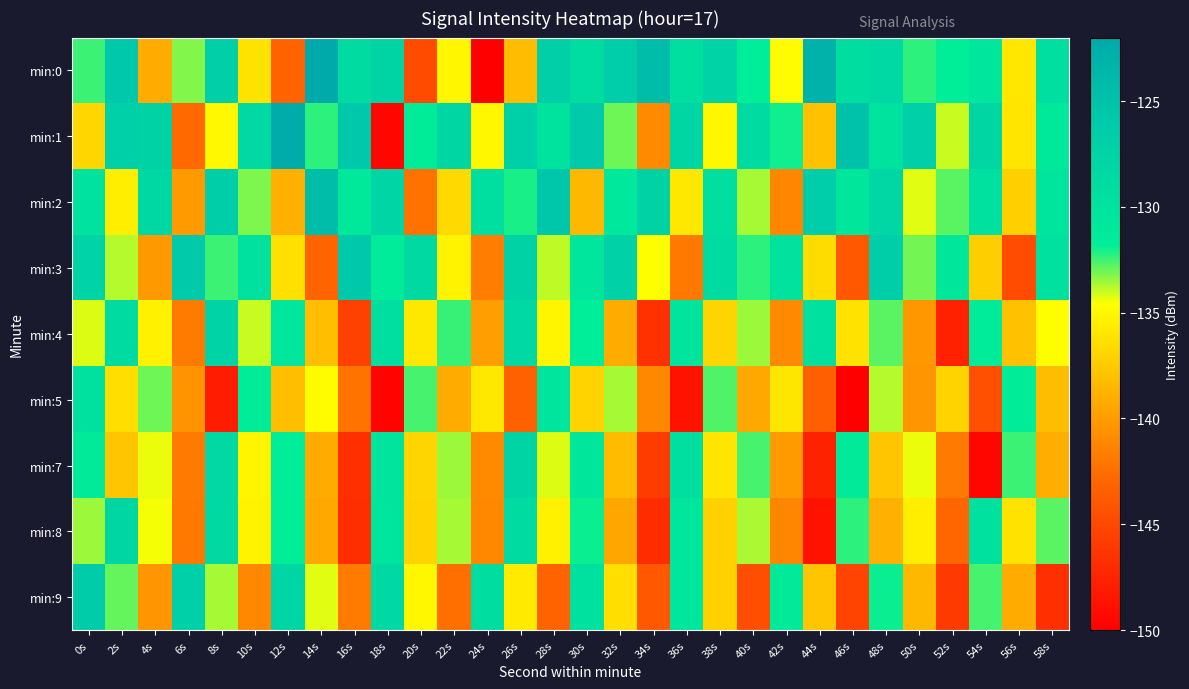

Reading right to left, list all the values displayed in this chart.

min:0: 58s=-129.2	56s=-135.9	54s=-130.5	52s=-131.8	50s=-132.3	48s=-128.5	46s=-129.2	44s=-123.1	42s=-134.8	40s=-131.7	38s=-127.4	36s=-129.5	34s=-124.5	32s=-126.5	30s=-129.1	28s=-126.7	26s=-138.3	24s=-149.9	22s=-135.0	20s=-144.8	18s=-127.5	16s=-128.9	14s=-122.0	12s=-143.2	10s=-136.2	8s=-126.9	6s=-133.2	4s=-139.2	2s=-125.8	0s=-132.5
min:1: 58s=-131.0	56s=-136.0	54s=-128.0	52s=-134.0	50s=-127.0	48s=-130.0	46s=-125.0	44s=-138.0	42s=-132.0	40s=-129.0	38s=-135.0	36s=-128.0	34s=-141.0	32s=-133.0	30s=-126.0	28s=-130.0	26s=-127.0	24s=-135.0	22s=-128.0	20s=-131.5	18s=-149.5	16s=-125.8	14s=-132.3	12s=-122.3	10s=-128.5	8s=-135.0	6s=-142.8	4s=-127.2	2s=-126.9	0s=-136.8
min:2: 58s=-130.4	56s=-137.2	54s=-129.6	52s=-132.8	50s=-134.3	48s=-128.1	46s=-130.7	44s=-126.4	42s=-141.2	40s=-133.6	38s=-129.2	36s=-135.8	34s=-127.3	32s=-130.9	30s=-138.5	28s=-125.6	26s=-132.1	24s=-129.4	22s=-136.7	20s=-142.3	18s=-127.8	16s=-131.0	14s=-124.5	12s=-138.9	10s=-133.2	8s=-126.7	6s=-140.1	4s=-128.3	2s=-135.5	0s=-130.0
min:3: 58s=-129.5	56s=-144.7	54s=-137.3	52s=-130.7	50s=-133.1	48s=-126.6	46s=-143.9	44s=-136.5	42s=-129.9	40s=-132.3	38s=-128.8	36s=-142.0	34s=-134.6	32s=-127.1	30s=-130.5	28s=-133.9	26s=-127.3	24s=-141.7	22s=-135.2	20s=-128.6	18s=-131.4	16s=-125.8	14s=-143.1	12s=-136.3	10s=-129.7	8s=-132.5	6s=-126.1	4s=-140.2	2s=-133.8	0s=-127.5
min:4: 58s=-134.6	56s=-138.0	54s=-131.4	52s=-147.7	50s=-140.3	48s=-132.8	46s=-136.2	44s=-129.6	42s=-141.0	40s=-133.5	38s=-136.9	36s=-130.3	34s=-146.6	32s=-139.2	30s=-131.7	28s=-135.1	26s=-128.5	24s=-139.9	22s=-132.4	20s=-135.8	18s=-129.2	16s=-145.5	14s=-138.1	12s=-130.6	10s=-134.0	8s=-127.4	6s=-141.8	4s=-135.3	2s=-128.7	0s=-134.2
min:5: 58s=-138.2	56s=-131.6	54s=-144.5	52s=-137.0	50s=-140.4	48s=-133.8	46s=-150.9	44s=-143.4	42s=-135.9	40s=-139.3	38s=-132.7	36s=-148.6	34s=-141.1	32s=-133.6	30s=-137.0	28s=-130.4	26s=-143.3	24s=-135.8	22s=-139.2	20s=-132.6	18s=-149.7	16s=-142.2	14s=-134.7	12s=-138.1	10s=-131.5	8s=-148.0	6s=-140.5	4s=-133.0	2s=-136.4	0s=-129.8
min:7: 58s=-139.1	56s=-132.5	54s=-149.4	52s=-141.9	50s=-134.4	48s=-137.8	46s=-131.2	44s=-147.6	42s=-140.1	40s=-132.6	38s=-136.0	36s=-129.4	34s=-145.8	32s=-138.3	30s=-130.8	28s=-134.2	26s=-127.6	24s=-141.0	22s=-133.5	20s=-136.9	18s=-130.3	16s=-146.7	14s=-139.2	12s=-131.7	10s=-135.1	8s=-128.5	6s=-141.9	4s=-134.4	2s=-137.8	0s=-131.2
min:8: 58s=-132.8	56s=-136.2	54s=-129.6	52s=-143.0	50s=-135.5	48s=-138.9	46s=-132.3	44s=-148.7	42s=-141.2	40s=-133.7	38s=-137.1	36s=-130.5	34s=-146.9	32s=-139.4	30s=-131.9	28s=-135.3	26s=-128.7	24s=-141.1	22s=-133.6	20s=-137.0	18s=-130.4	16s=-146.8	14s=-139.3	12s=-131.8	10s=-135.2	8s=-128.6	6s=-142.0	4s=-134.5	2s=-127.9	0s=-133.5
min:9: 58s=-146.7	56s=-139.2	54s=-132.6	52s=-146.0	50s=-138.5	48s=-131.9	46s=-145.3	44s=-137.8	42s=-131.2	40s=-144.6	38s=-137.1	36s=-130.5	34s=-143.9	32s=-136.4	30s=-129.8	28s=-143.2	26s=-135.7	24s=-129.1	22s=-142.5	20s=-135.0	18s=-128.4	16s=-141.8	14s=-134.3	12s=-127.7	10s=-141.1	8s=-133.6	6s=-127.0	4s=-140.4	2s=-132.9	0s=-126.3